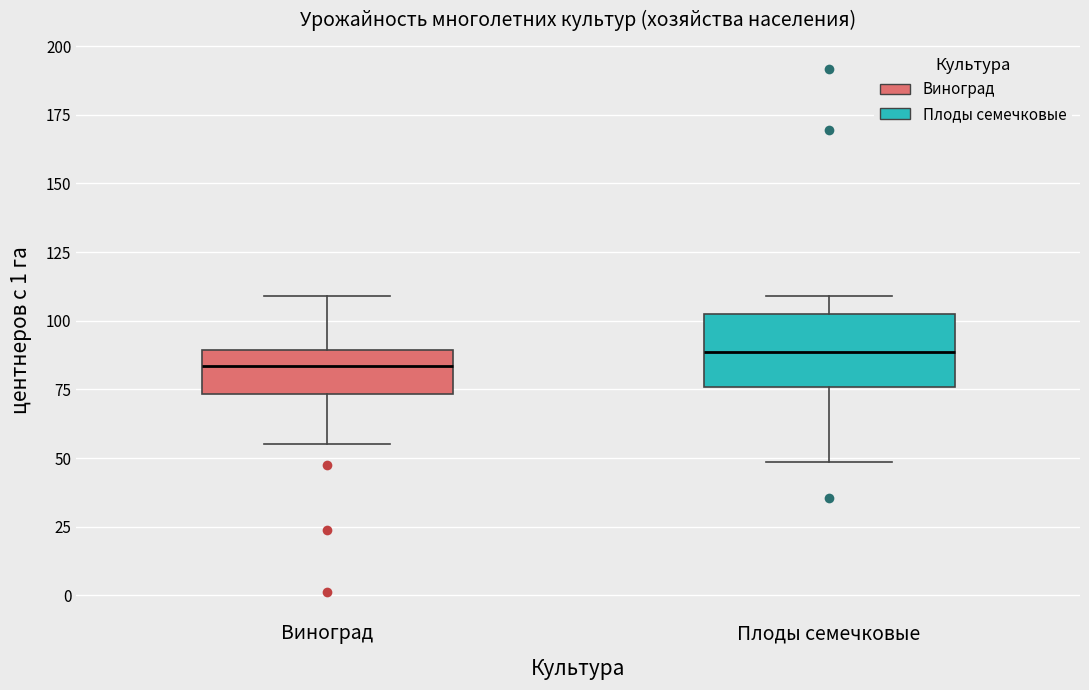

Reading left to right, transcribe this box plot: for each box, give where its median line is, the range the box spans, and where its two whiskers end, as read against the y-axis. The values are not printed on the chart, so give them approximately, as read against the axis.

Виноград: median 85, box 75 to 90, whiskers 55 to 110
Плоды семечковые: median 90, box 75 to 100, whiskers 50 to 110